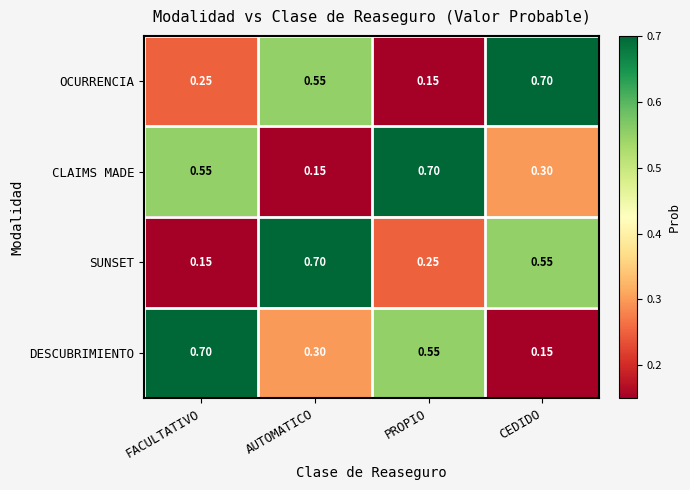

Where is SUNSET nearest to the value 0?

FACULTATIVO